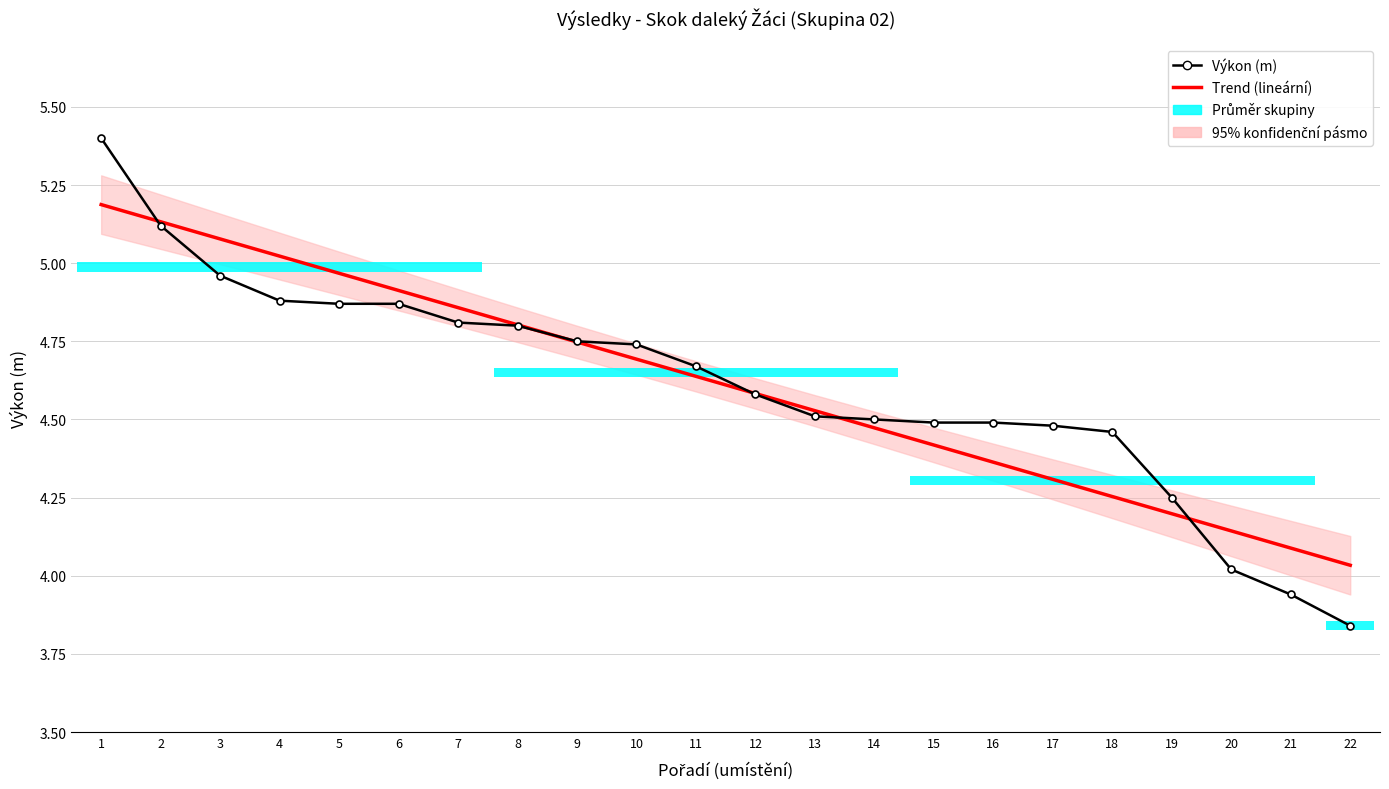

What is the difference between the maximum and minimum values in the Výkon (m) series?

1.6